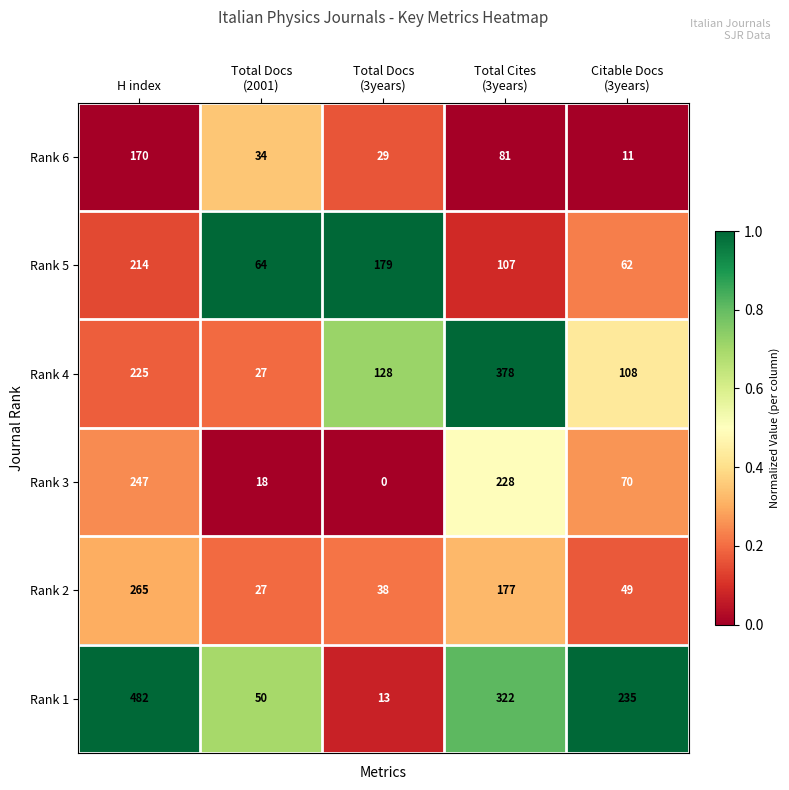

The value of Rank 2 at H index is 91. True or false?

False